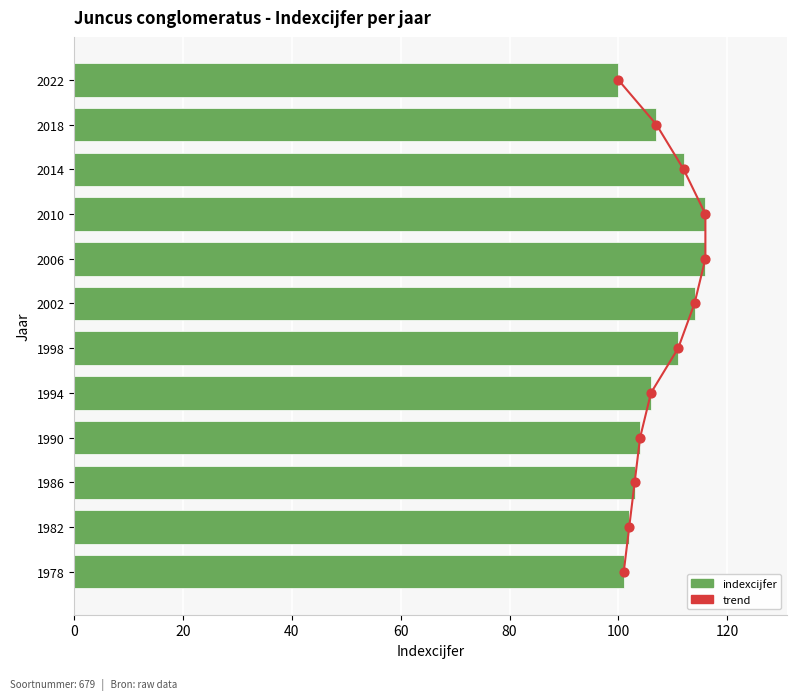

Which series has the widest spread of Y values?

indexcijfer